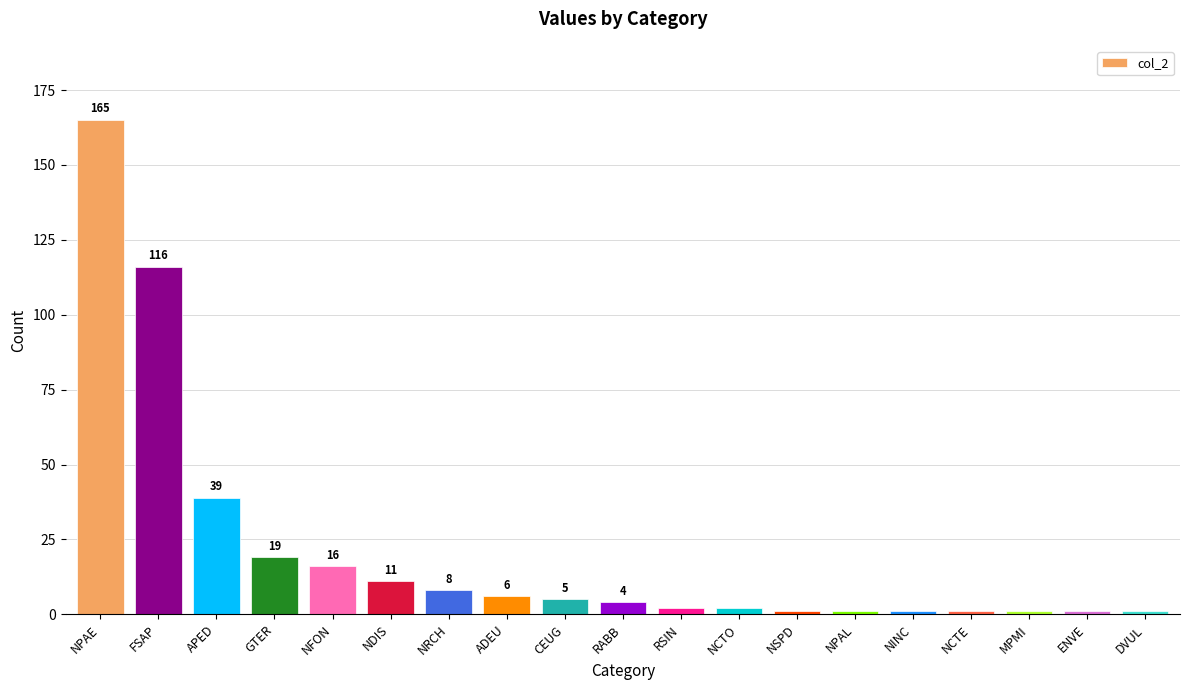

Reading right to left, list all the values displayed in this chart.

DVUL=1	ENVE=1	MPMI=1	NCTE=1	NINC=1	NPAL=1	NSPD=1	NCTO=2	RSIN=2	RABB=4	CEUG=5	ADEU=6	NRCH=8	NDIS=11	NFON=16	GTER=19	APED=39	FSAP=116	NPAE=165